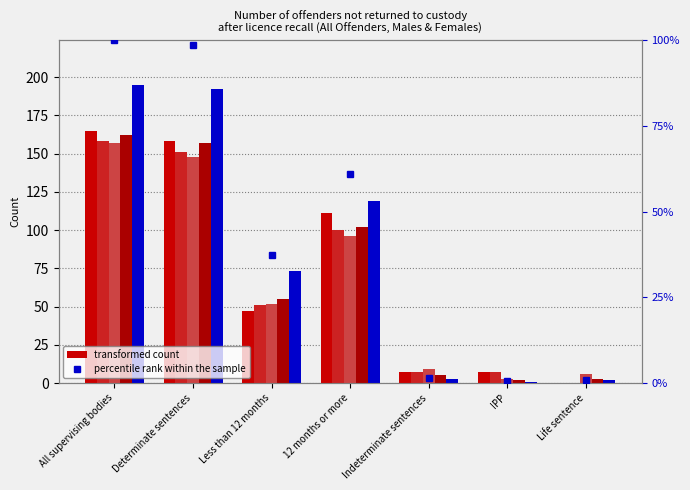

At which label does Apr-Jun 2015 first exceed 47?

All supervising bodies